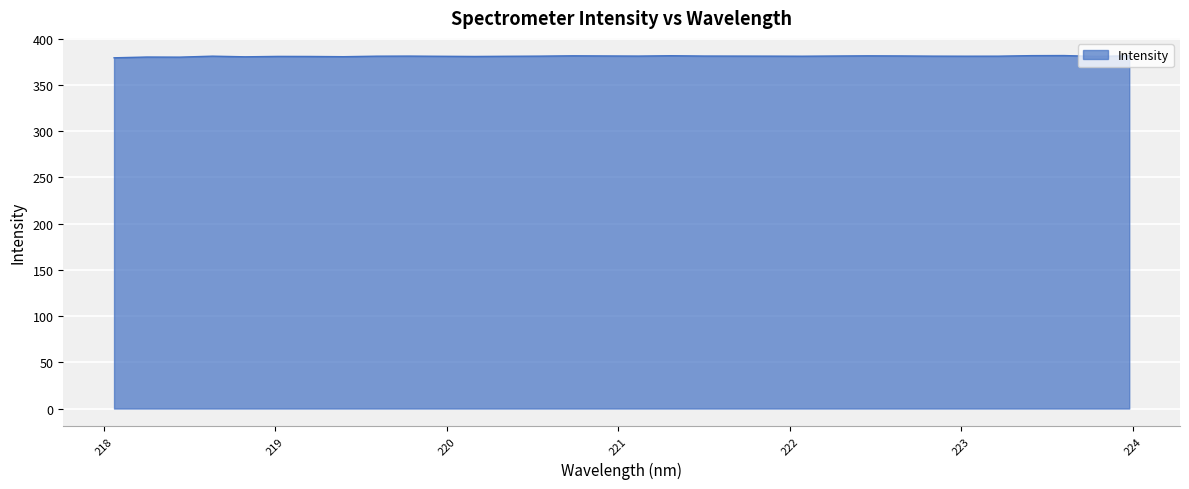

What is the maximum value shown in the chart?

381.8